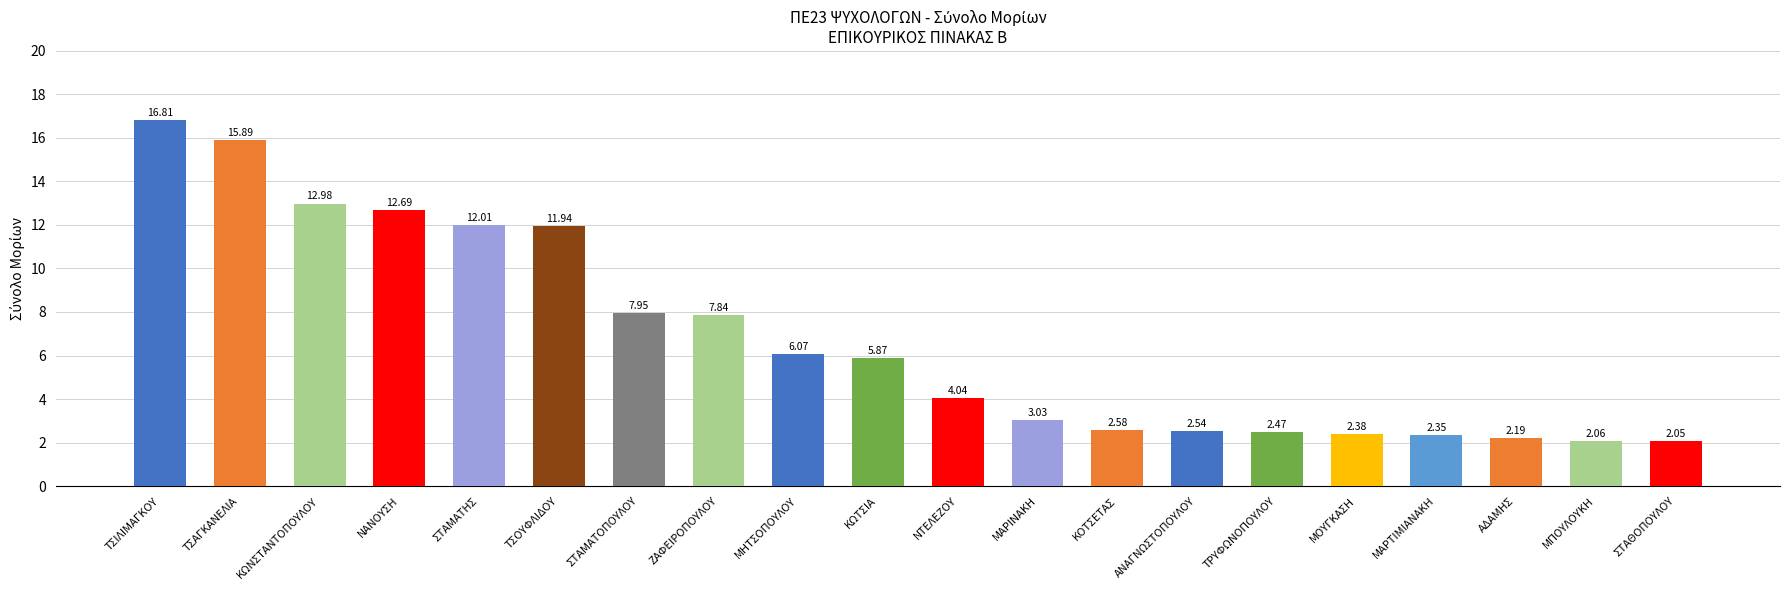

Where does the data first go above 5?

ΤΣΙΛΙΜΑΓΚΟΥ